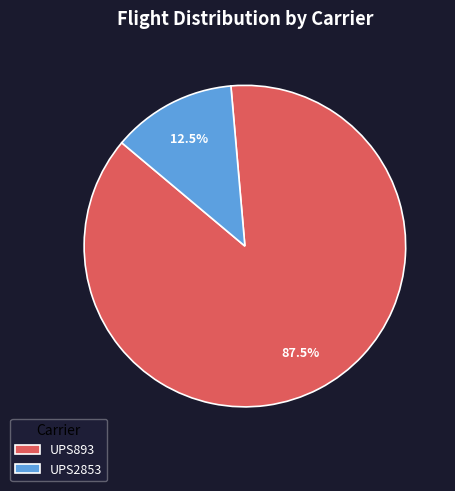

Rank the categories by value from lowest to highest.

UPS2853, UPS893